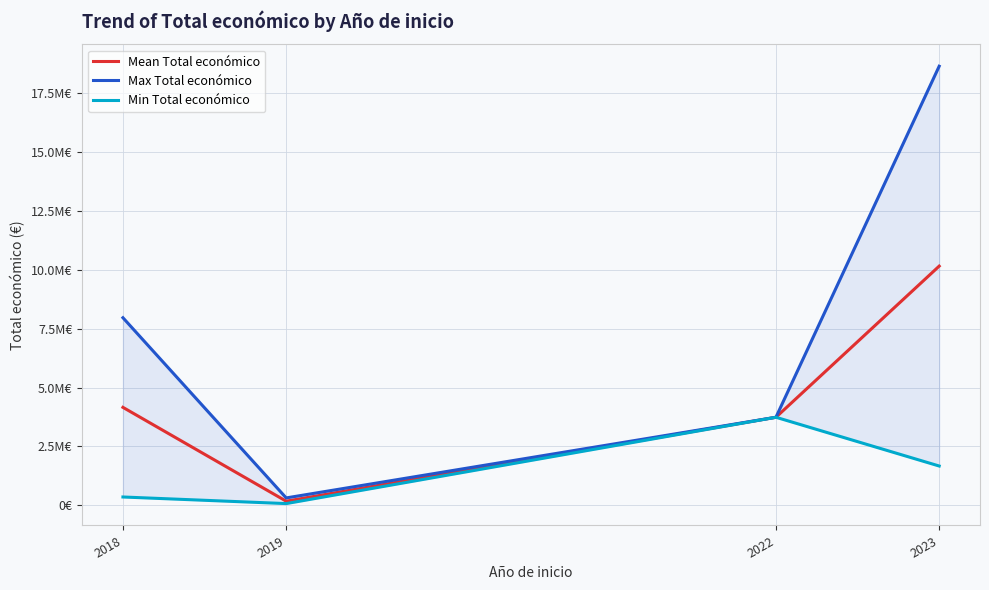

At which label does Mean Total económico first exceed 4157811?

2018